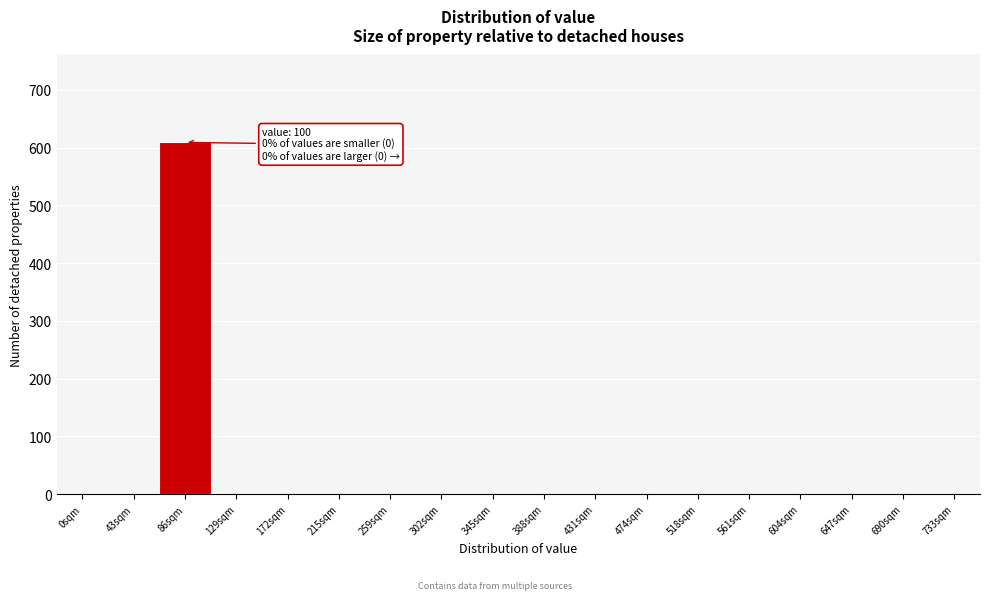

Reading left to right, what are all the values shown in this chart?

0sqm=0	43sqm=0	86sqm=609	129sqm=0	172sqm=0	215sqm=0	259sqm=0	302sqm=0	345sqm=0	388sqm=0	431sqm=0	474sqm=0	518sqm=0	561sqm=0	604sqm=0	647sqm=0	690sqm=0	733sqm=0